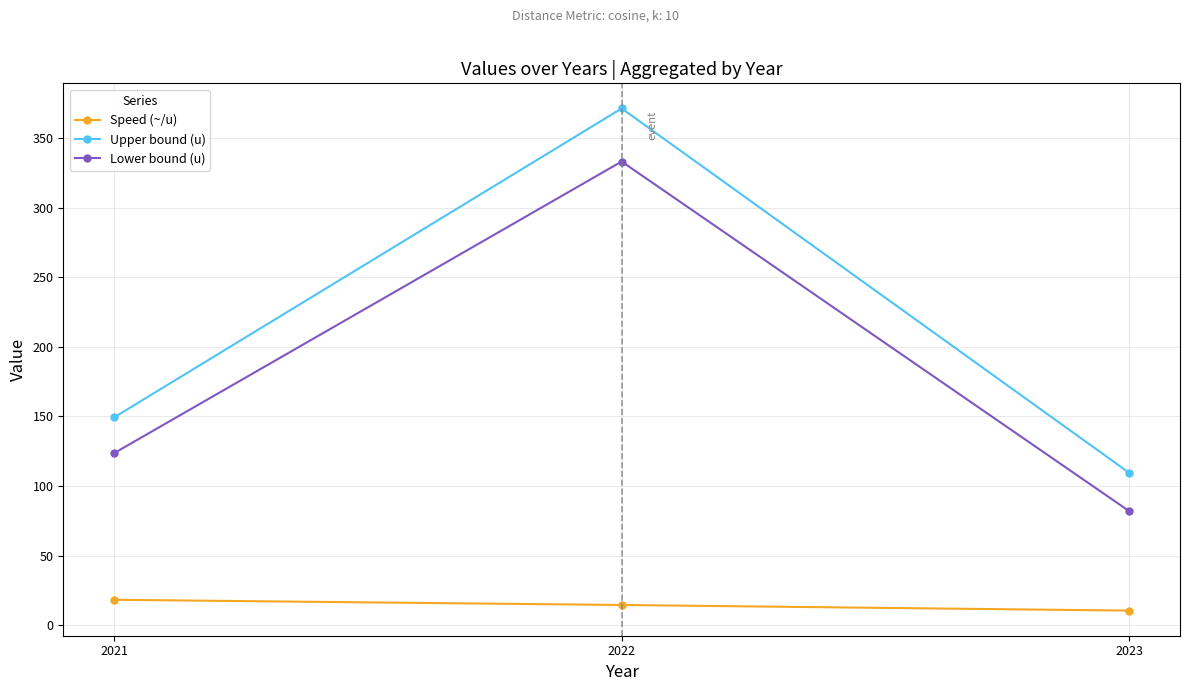

What is the value of the Upper bound (u) point at the 1st from the left?

149.3